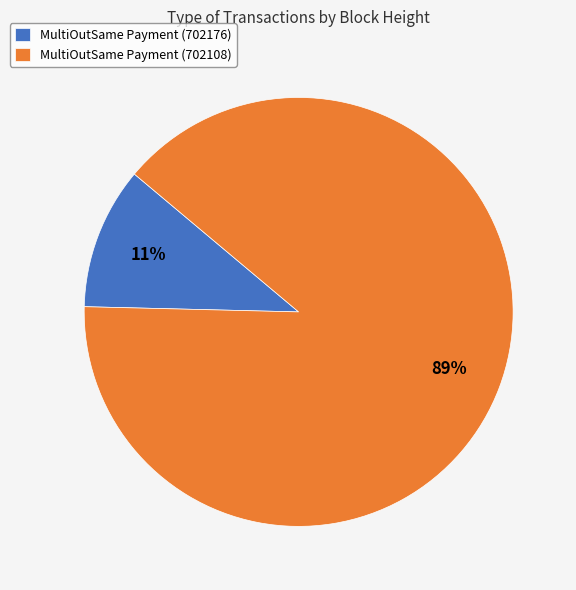

Rank the categories by value from highest to lowest.

MultiOutSame Payment (702108), MultiOutSame Payment (702176)